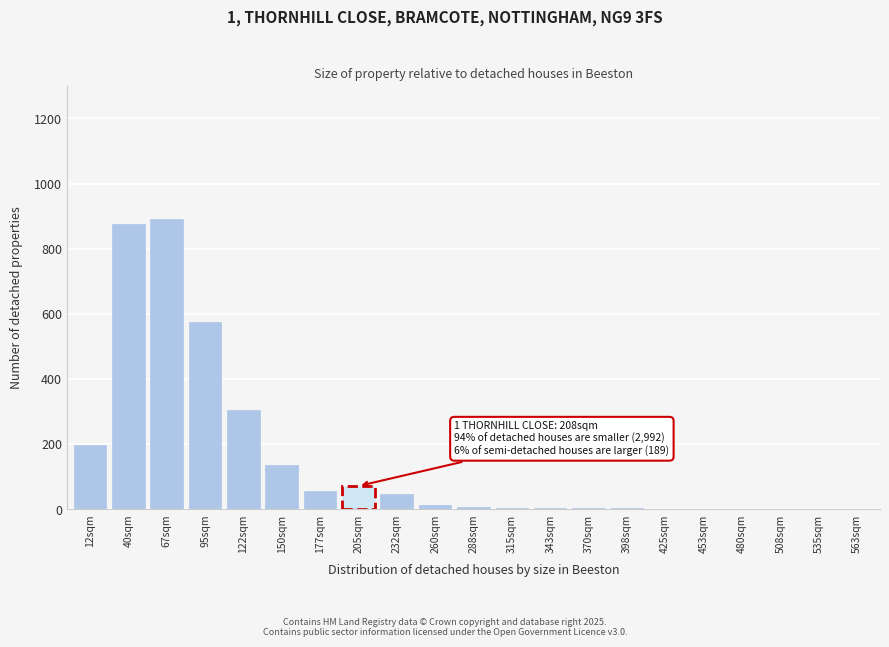

What is the maximum value shown in the chart?

892